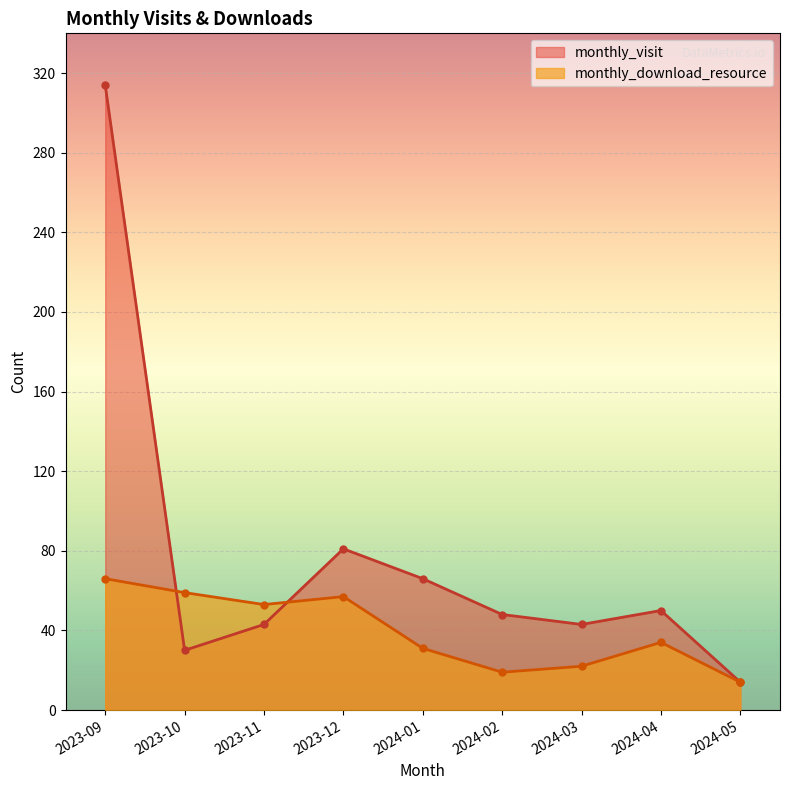

Reading right to left, transcribe all the data shown in this chart.

monthly_visit: 2024-05=14	2024-04=50	2024-03=43	2024-02=48	2024-01=66	2023-12=81	2023-11=43	2023-10=30	2023-09=314
monthly_download_resource: 2024-05=14	2024-04=34	2024-03=22	2024-02=19	2024-01=31	2023-12=57	2023-11=53	2023-10=59	2023-09=66